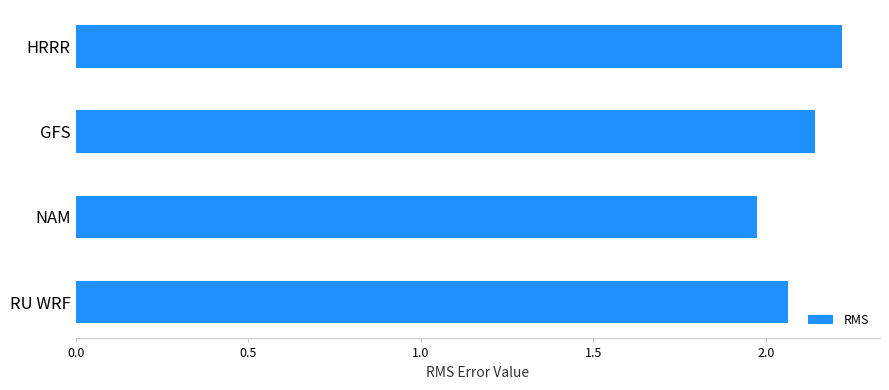

The value at HRRR is 2.2. True or false?

True